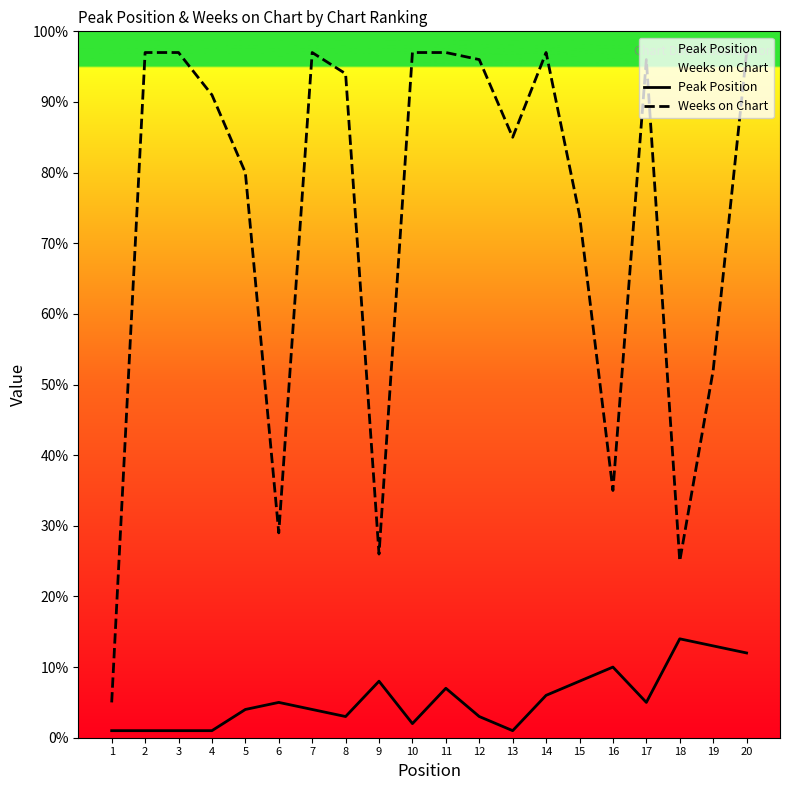

What is the value of the Weeks on Chart point at the 5th from the left?

80